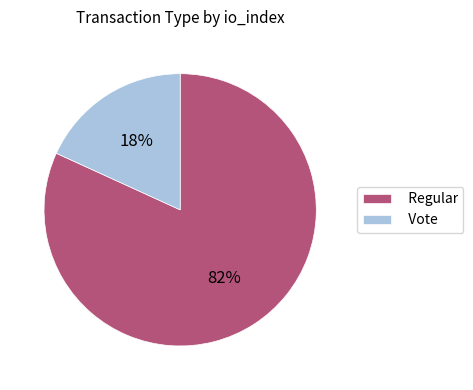

To the nearest percent, what percentage of the pie is Vote?

18%